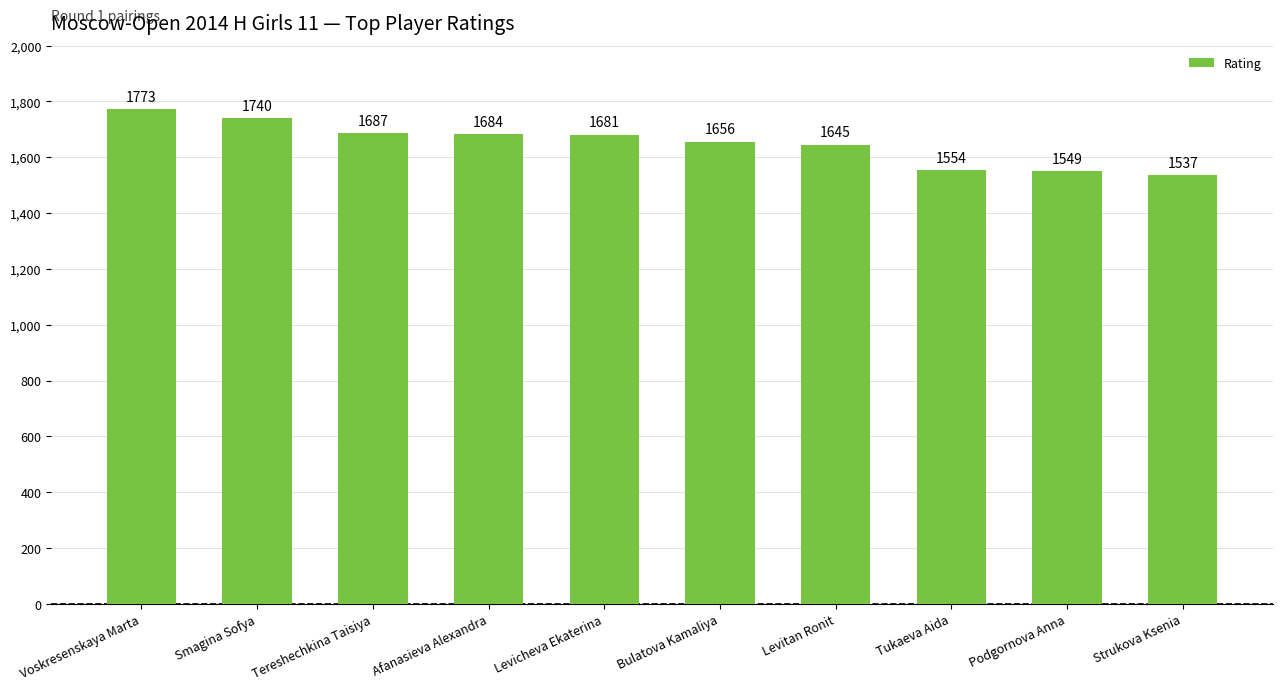

How many distinct data groups are displayed?

1